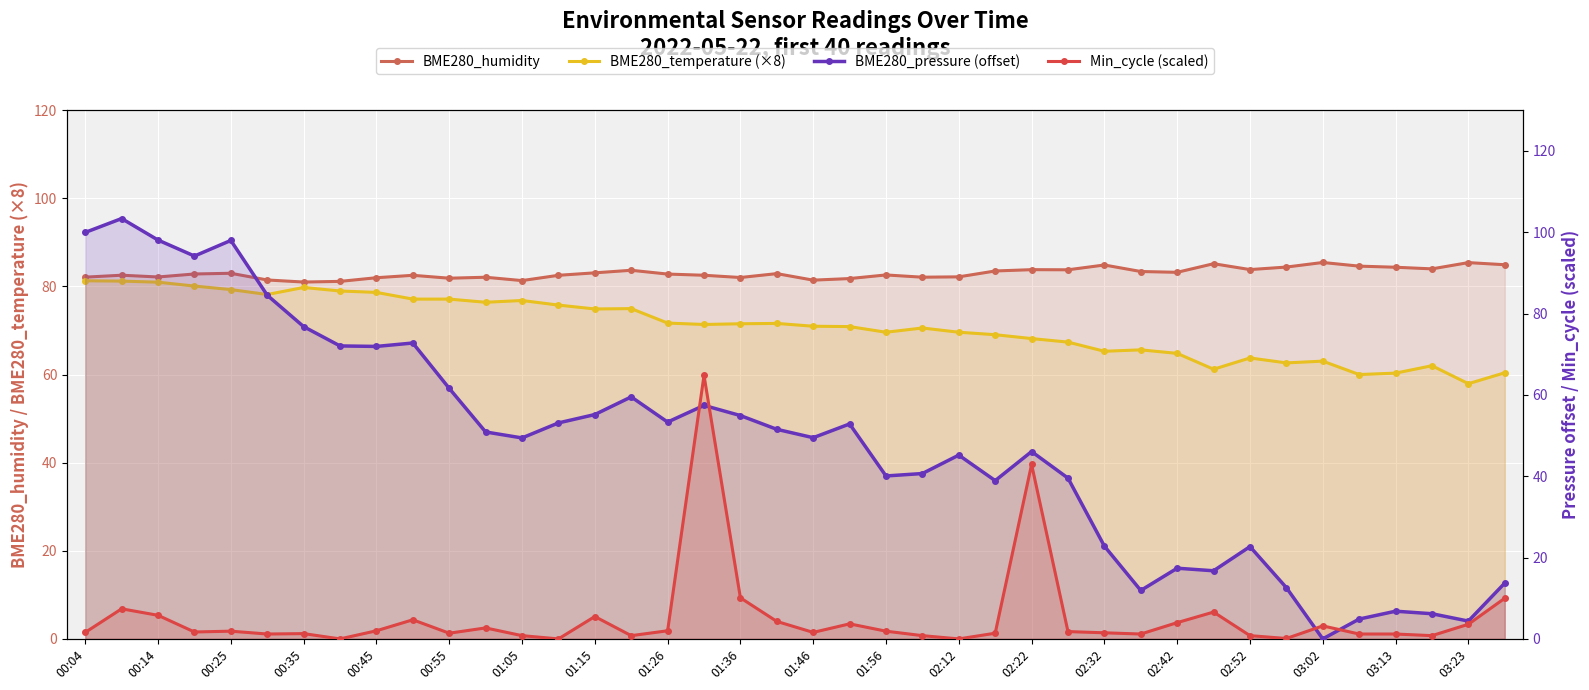

How many values in the BME280_pressure (offset) series exceed 50?

20